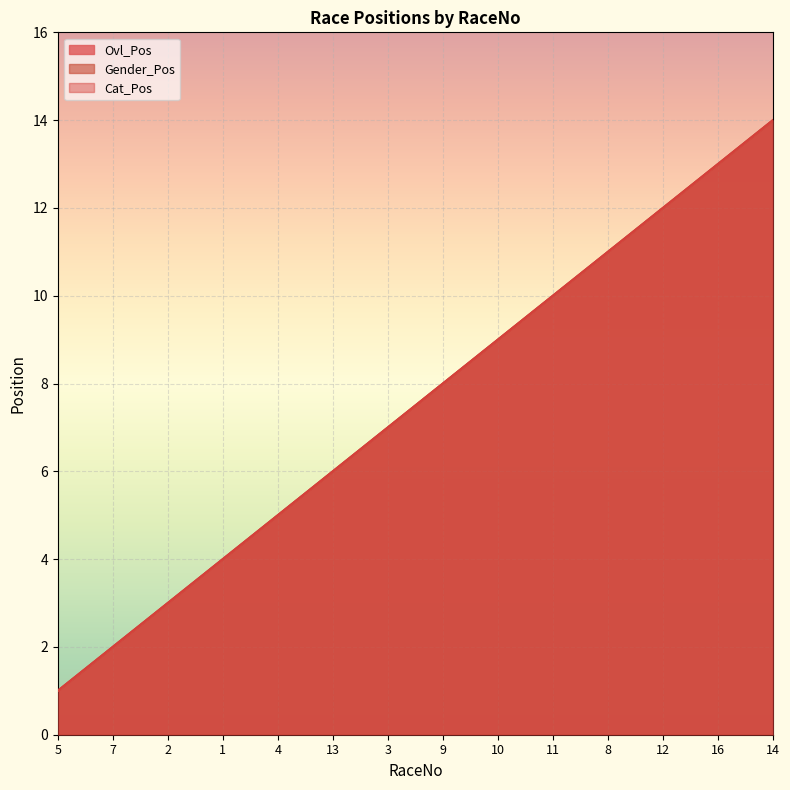

At 12, list the series in order from largest to smallest.

Ovl_Pos, Gender_Pos, Cat_Pos